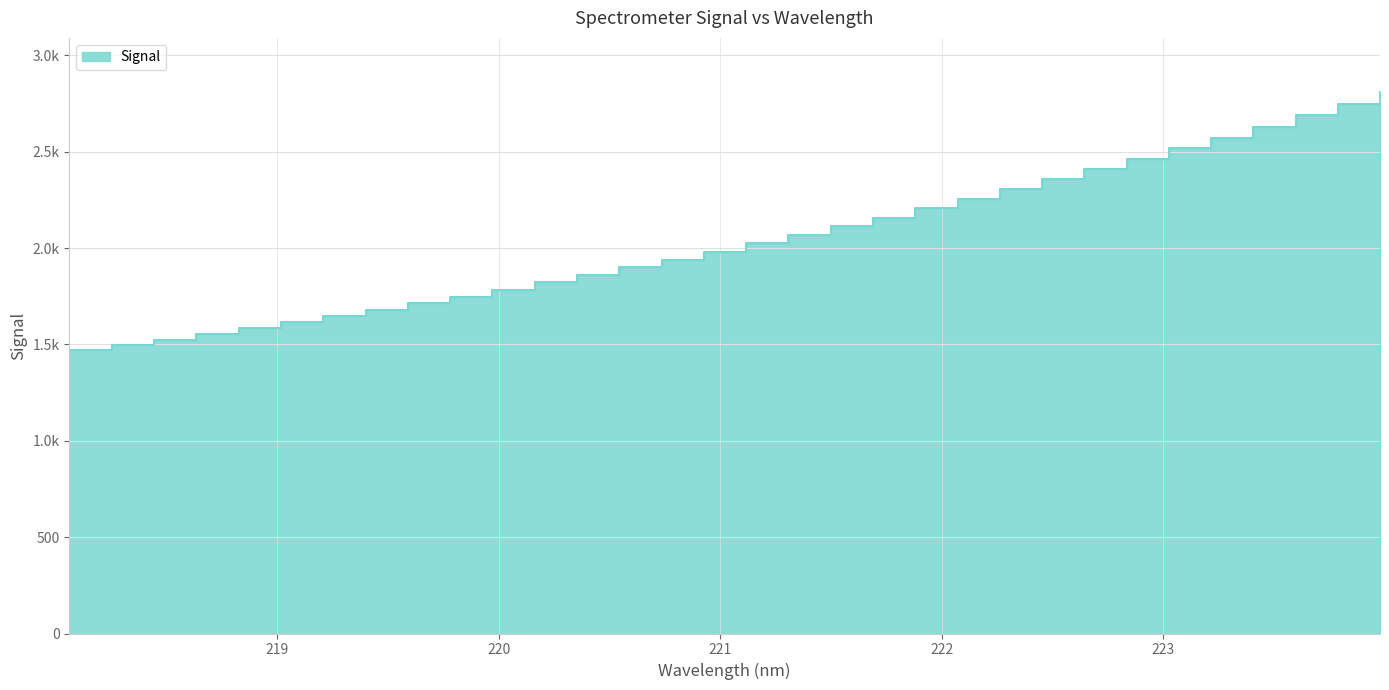

Is it true that the value at 222.263 is 2305.0?

True